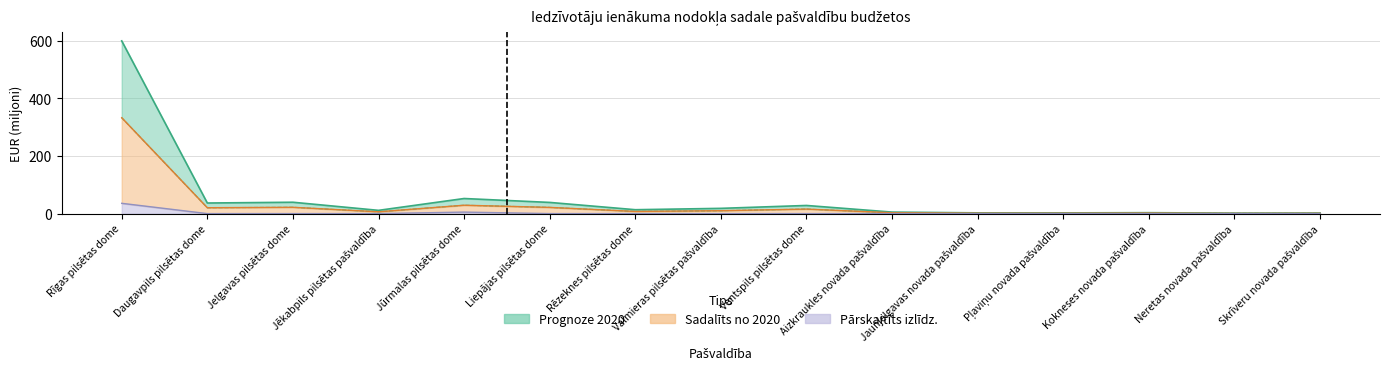

What is the spread (max minus min) of values at Jaunjelgavas novada pašvaldība?

2.5